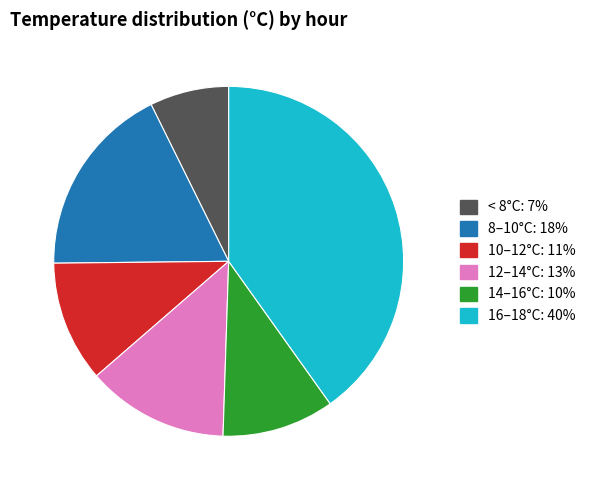

Is there any slice that represents more than half of the pie?

No